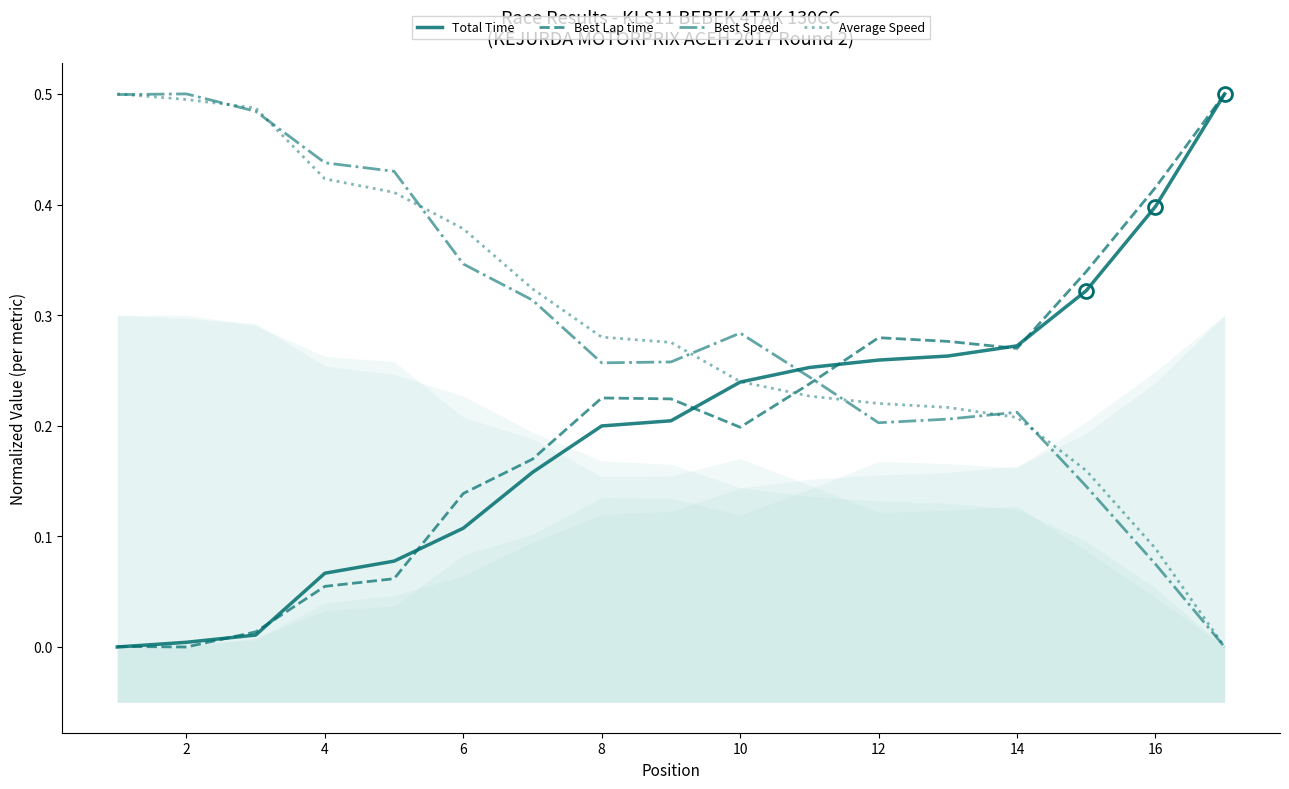

How many interior local valleys does the Best Speed series have?

2